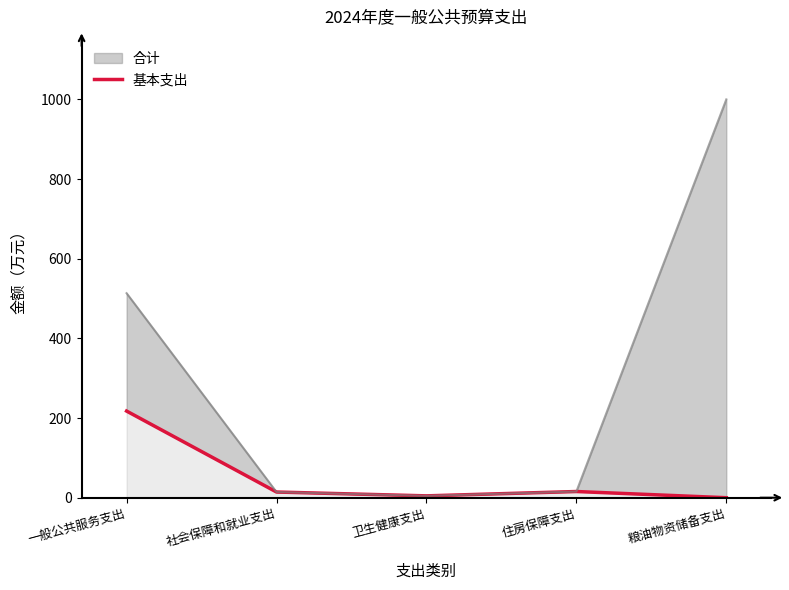

Reading right to left, what are all the values shown in this chart?

粮油物资储备支出=0.0	住房保障支出=15.6	卫生健康支出=4.7	社会保障和就业支出=14.3	一般公共服务支出=217.5